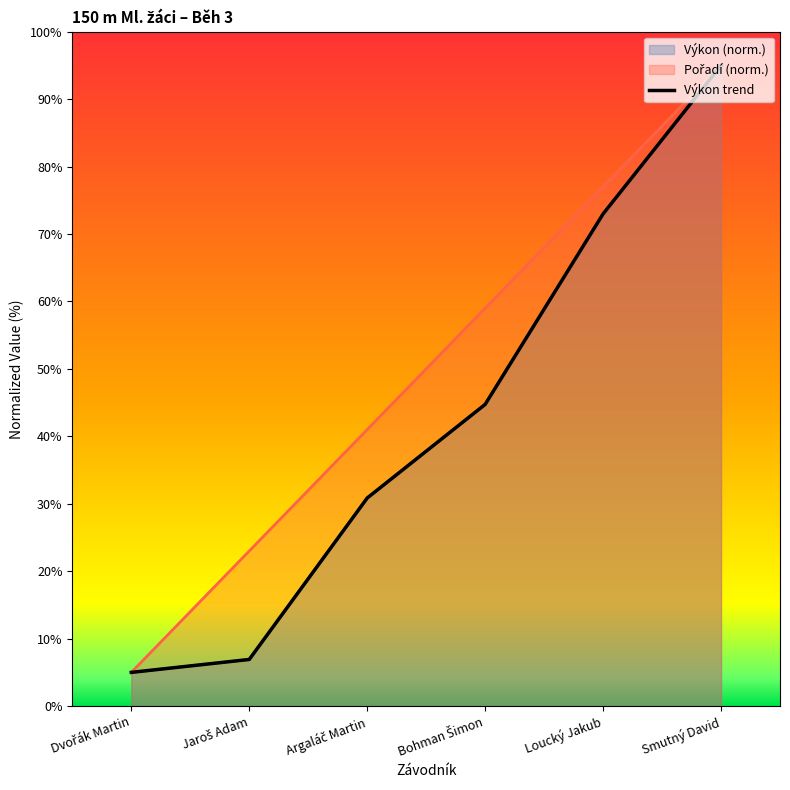

True or false: there are more than 0 points higher than both neighbors.

False